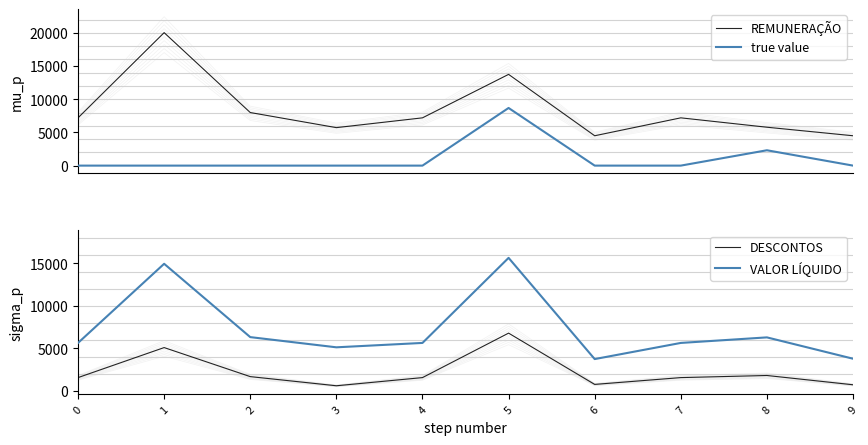

How many data points in REMUNERAÇÃO are less than 7200?

4